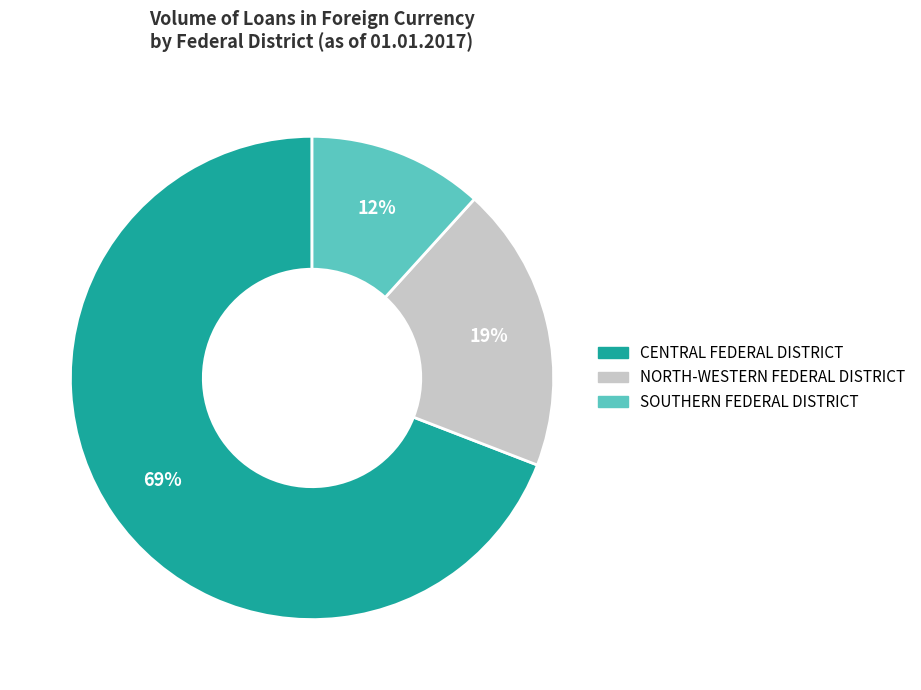

Which has a higher value, CENTRAL FEDERAL DISTRICT or SOUTHERN FEDERAL DISTRICT?

CENTRAL FEDERAL DISTRICT